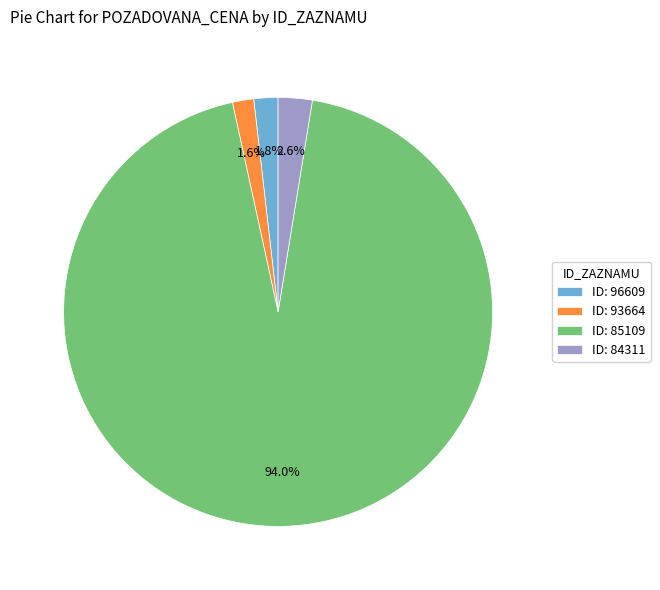

Combined, what portion of the pie is ID: 85109 and ID: 93664?

95.6%